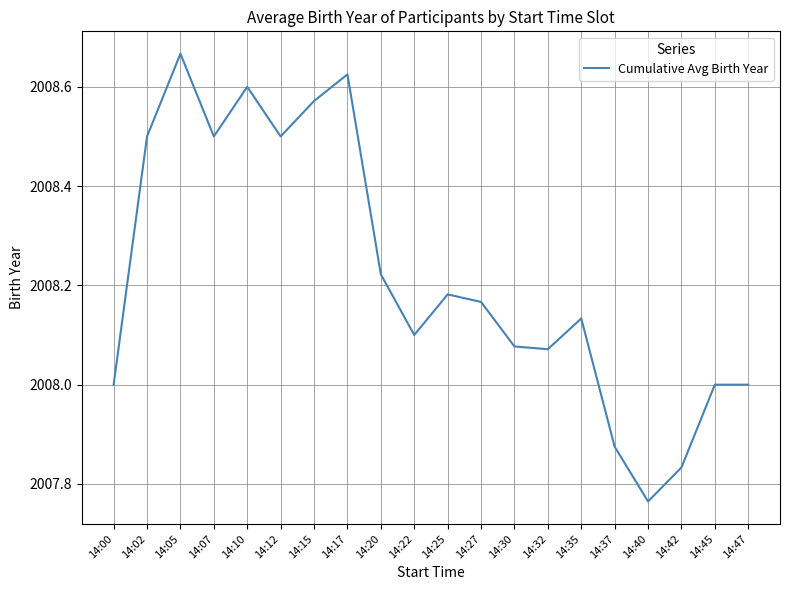

The value at 14:15 is 3177.6. True or false?

False